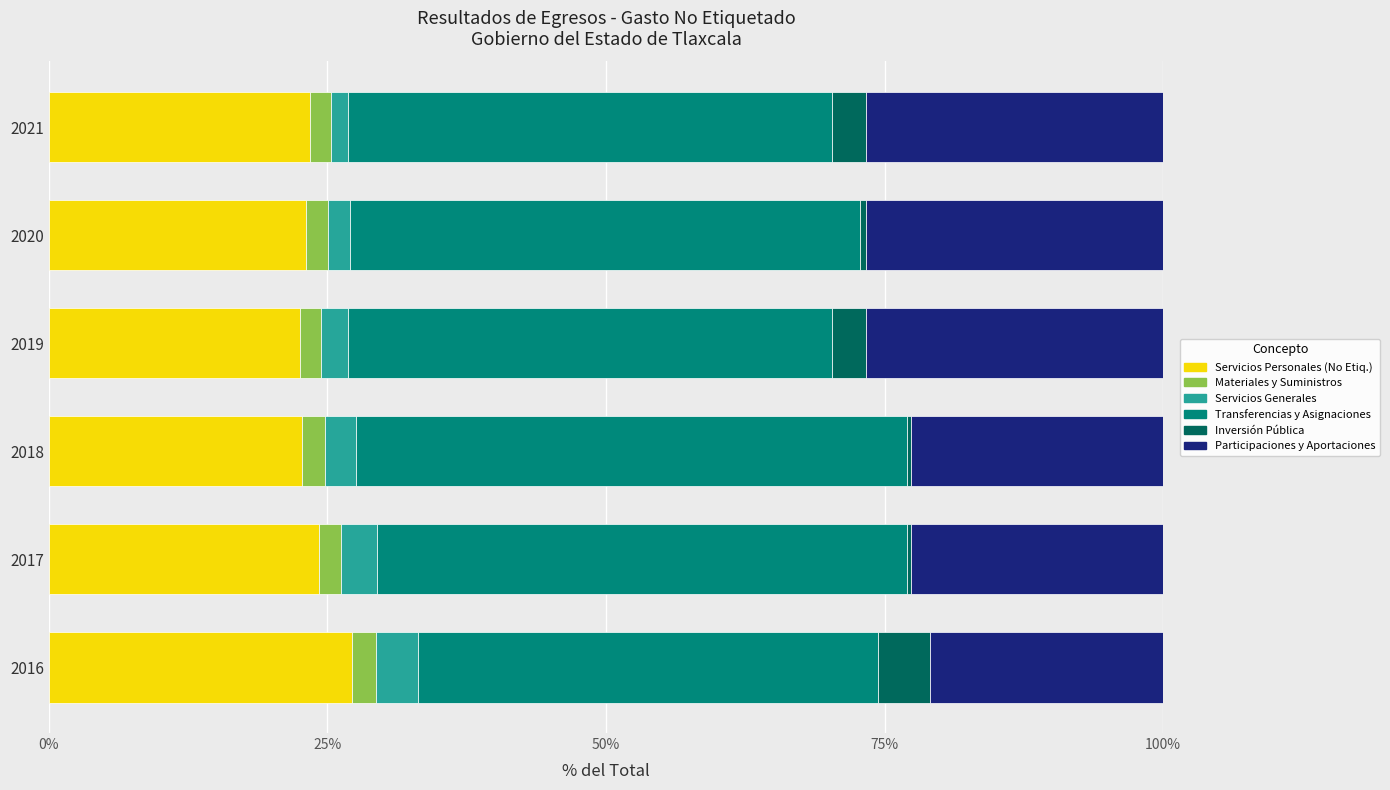

Which category has the highest value in the Servicios Personales (No Etiq.) series?

2016